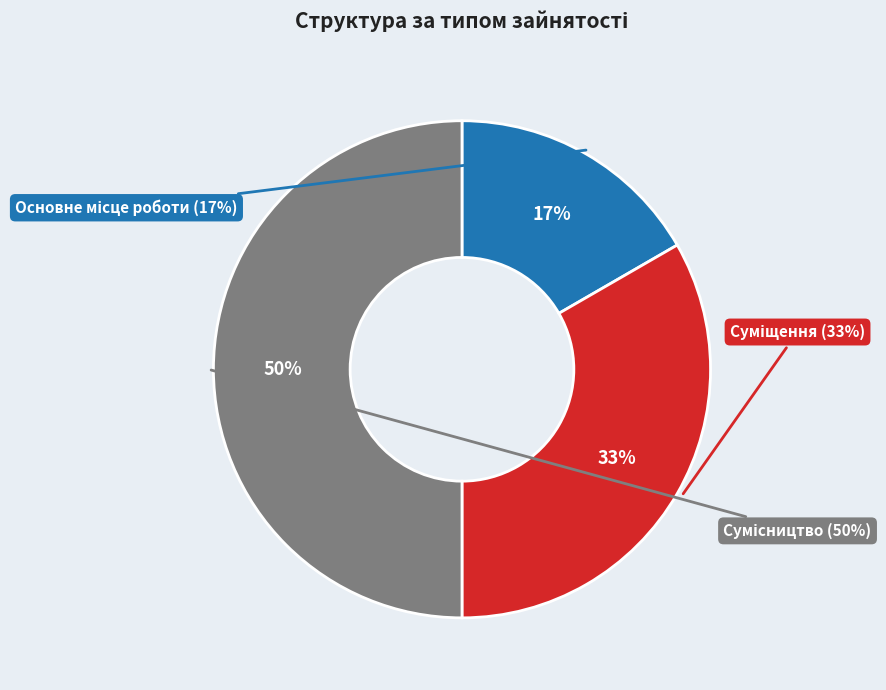

Which slice is the smallest?

Основне місце роботи